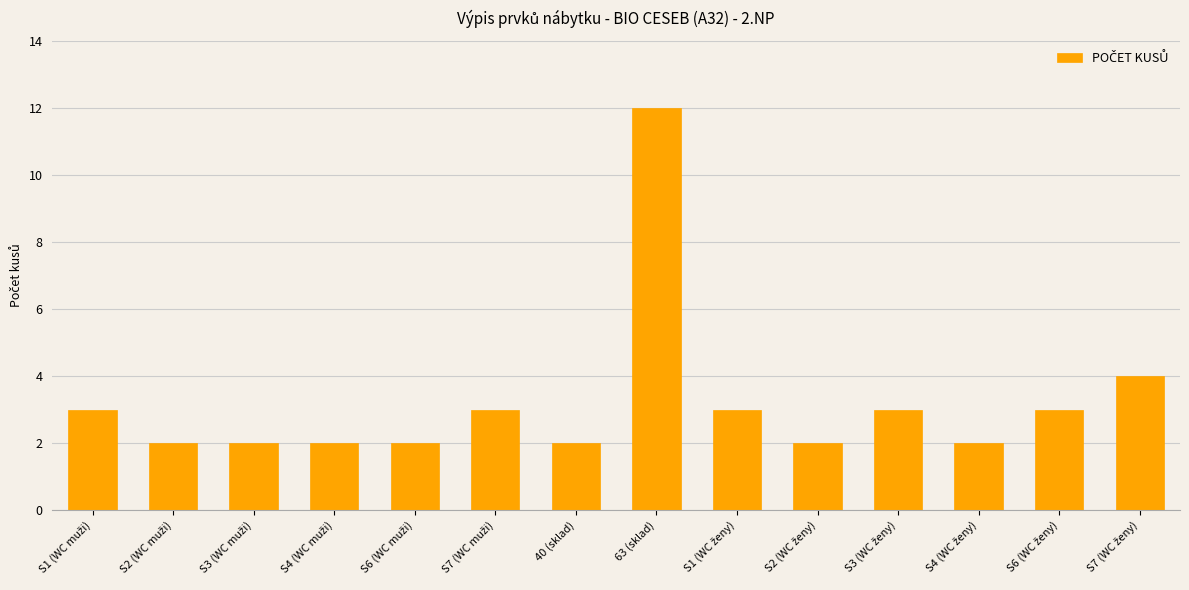

What is the value of the 14th bar from the left?

4